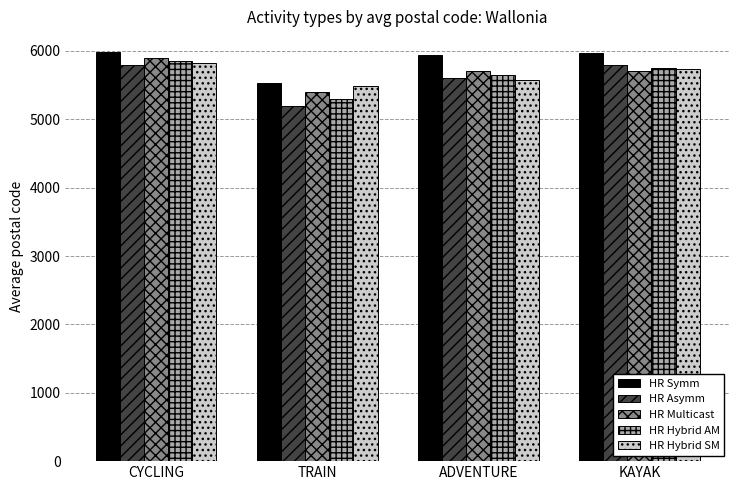

Does the chart contain any negative values?

No